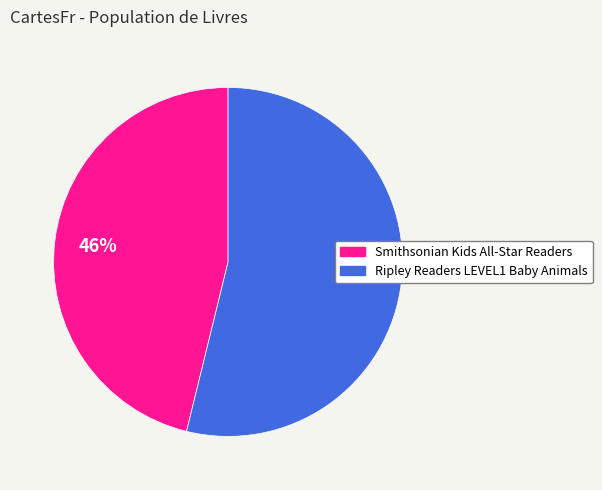

Is there any slice that represents more than half of the pie?

Yes